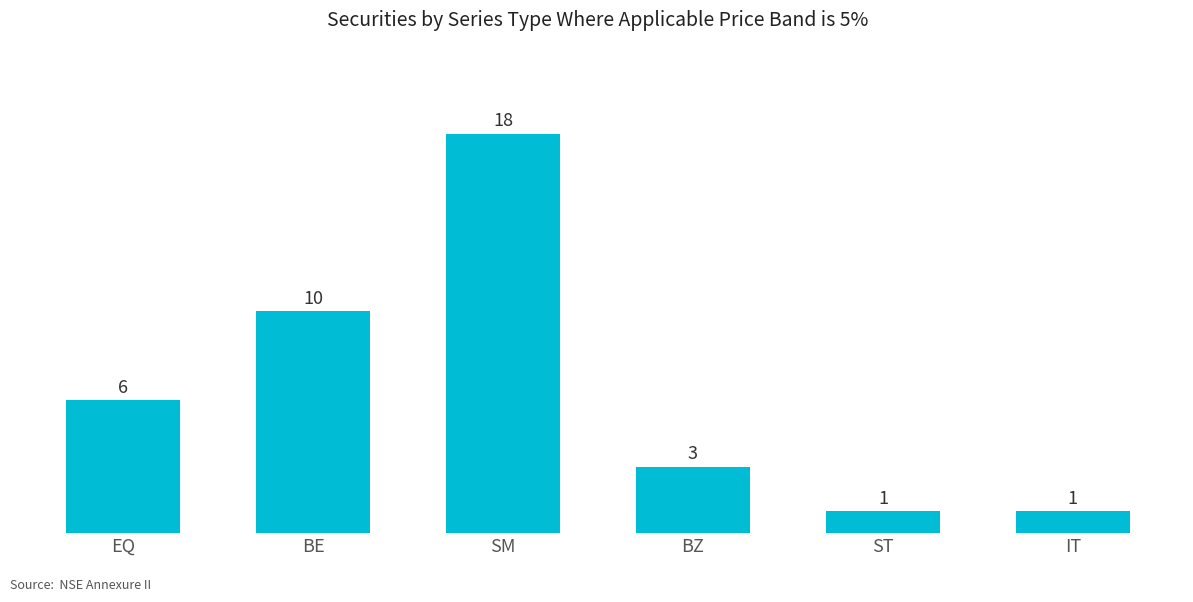

Between EQ and ST, which is larger?

EQ